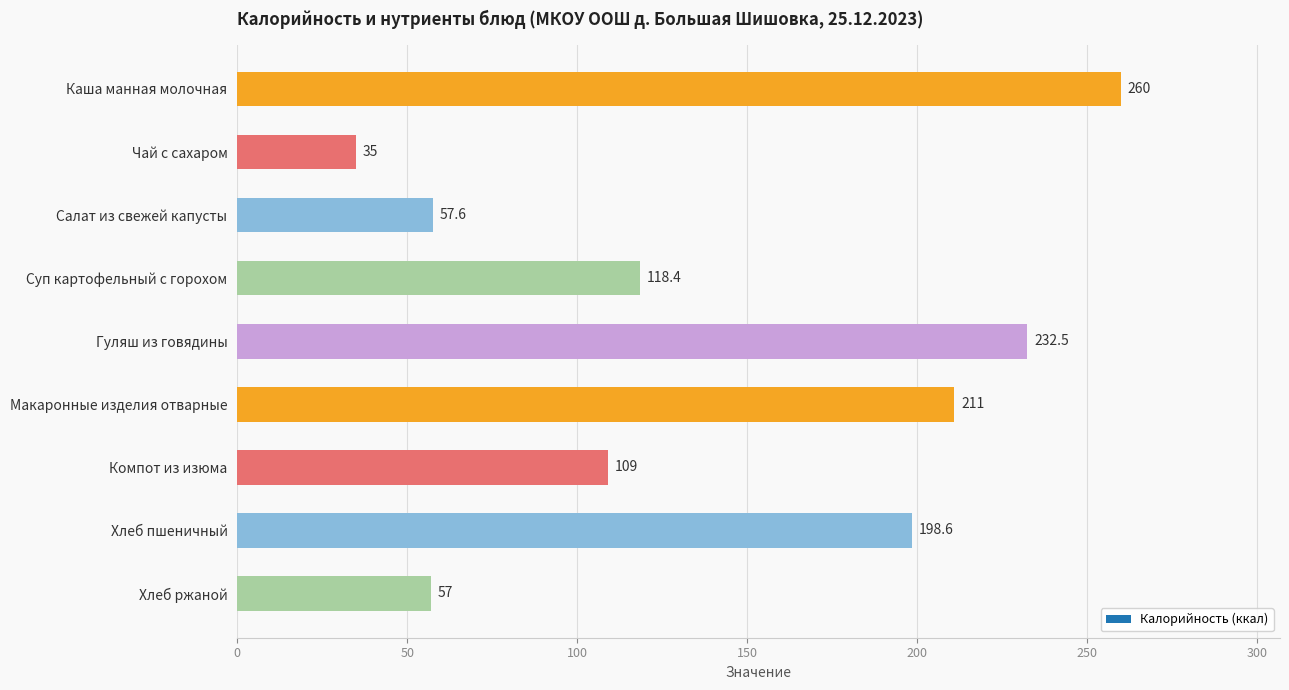

What is the maximum value shown in the chart?

260.0